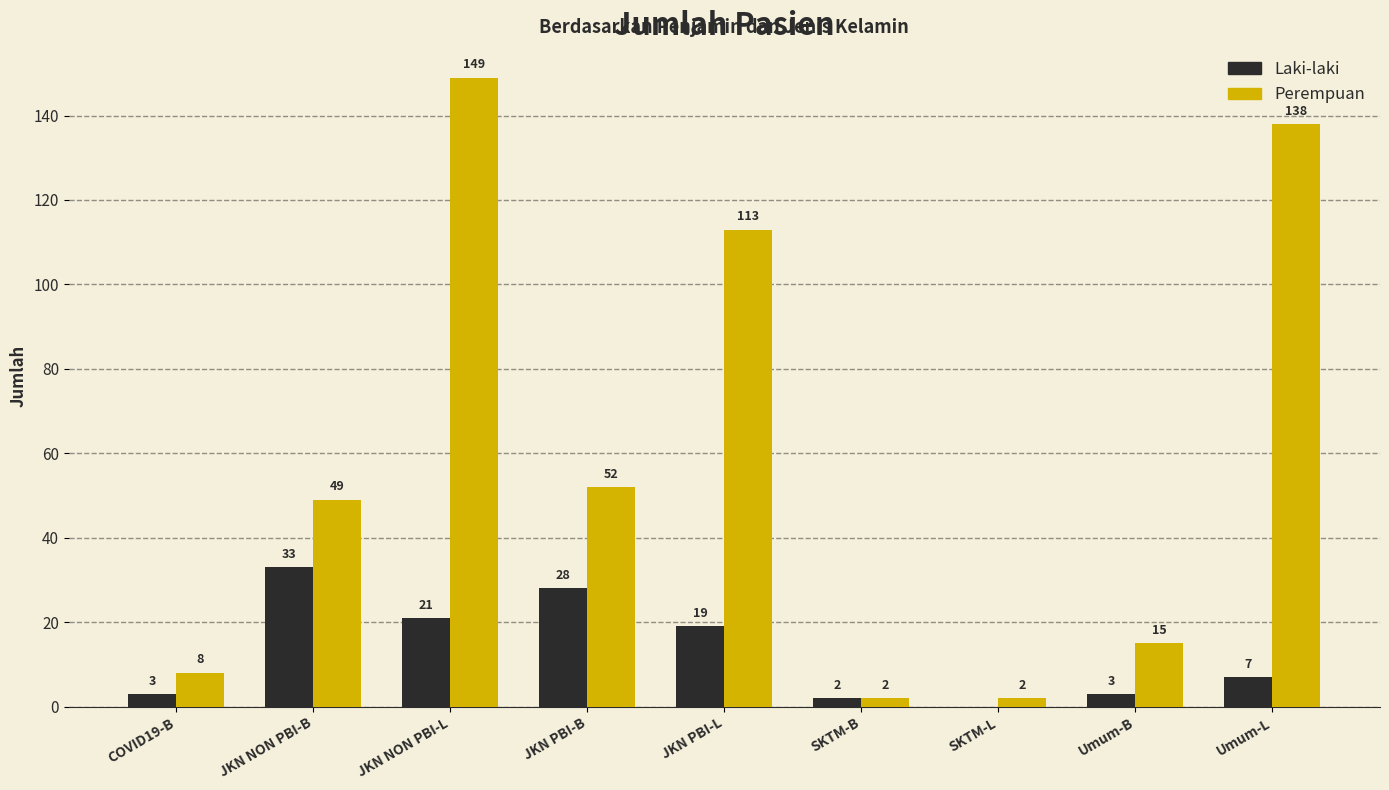

At which label does Laki-laki first exceed 7?

JKN NON PBI-B